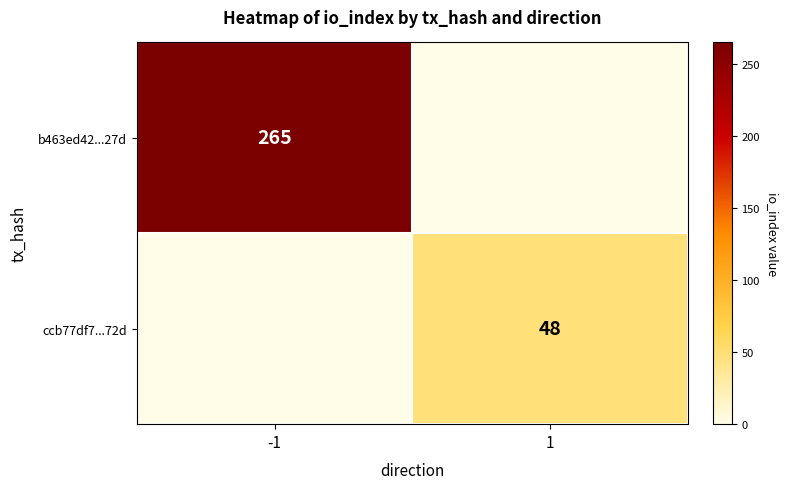

Is the value of b463ed42...27d at -1 greater than the value of ccb77df7...72d at 1?

Yes